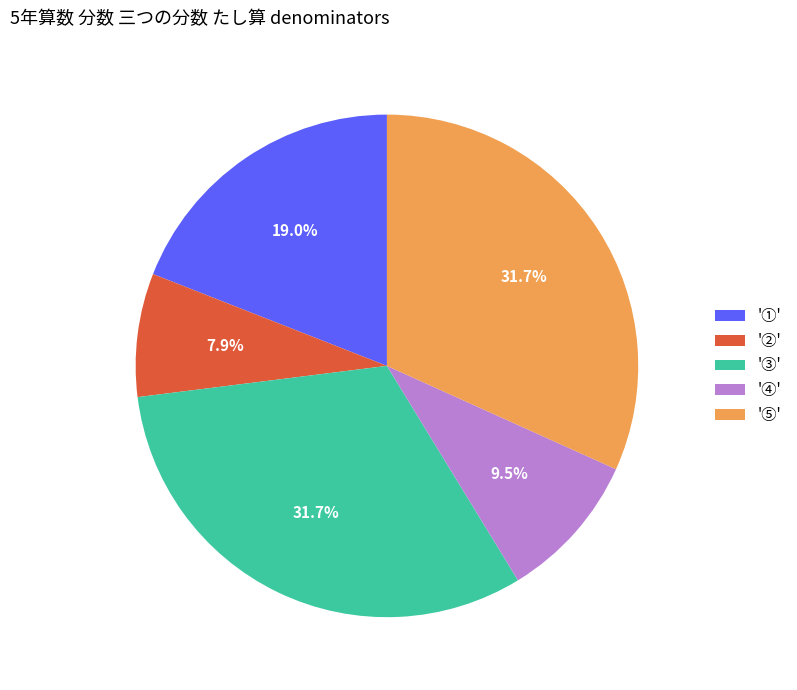

Is the sum of '④' and '②' greater than half?

No